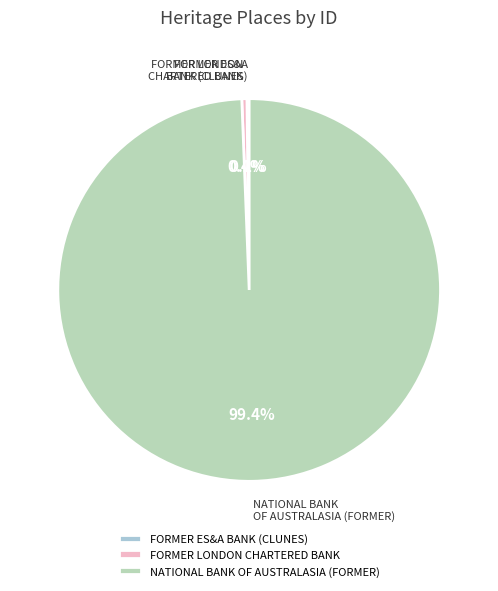

What portion of the pie excludes FORMER LONDON CHARTERED BANK?

99.6%